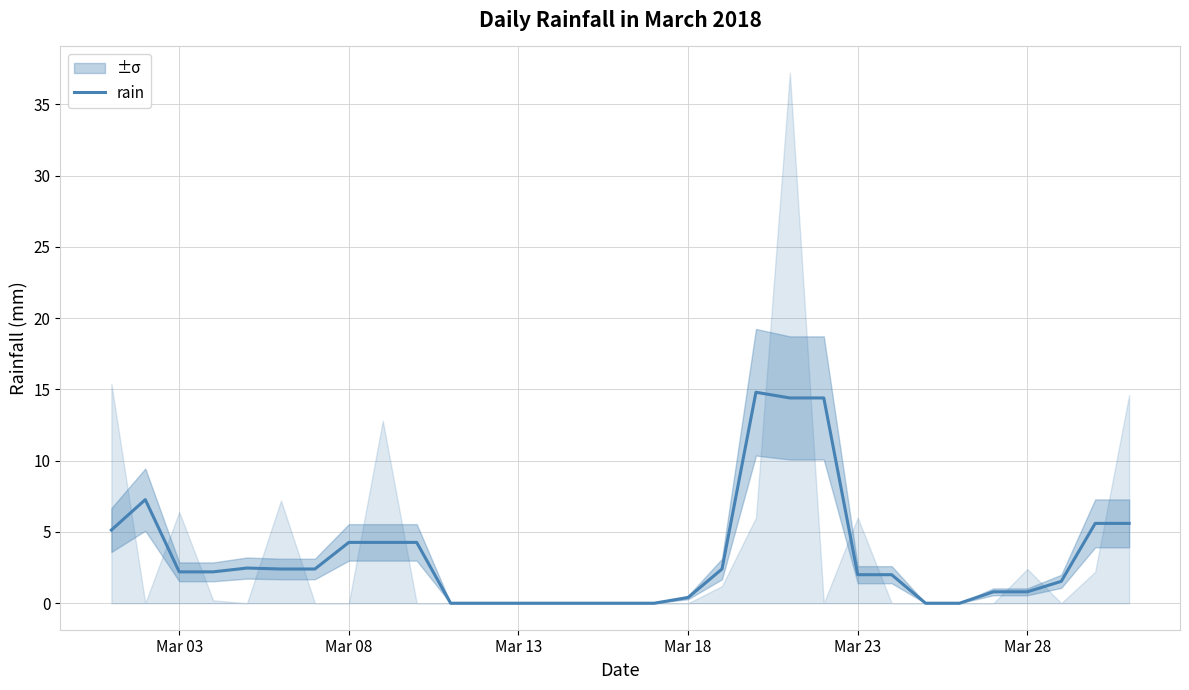

What is the maximum value shown in the chart?

14.8